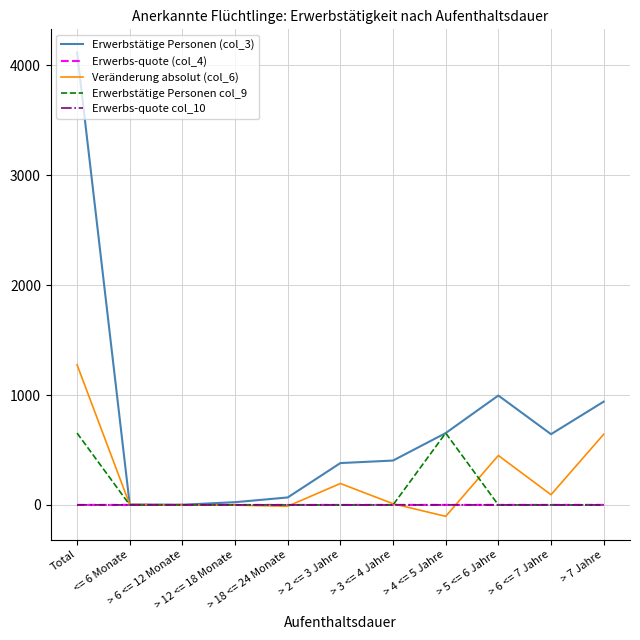

After their last crossing, which series has the higher values: Erwerbstätige Personen col_9 or Erwerbs-quote (col_4)?

Erwerbs-quote (col_4)